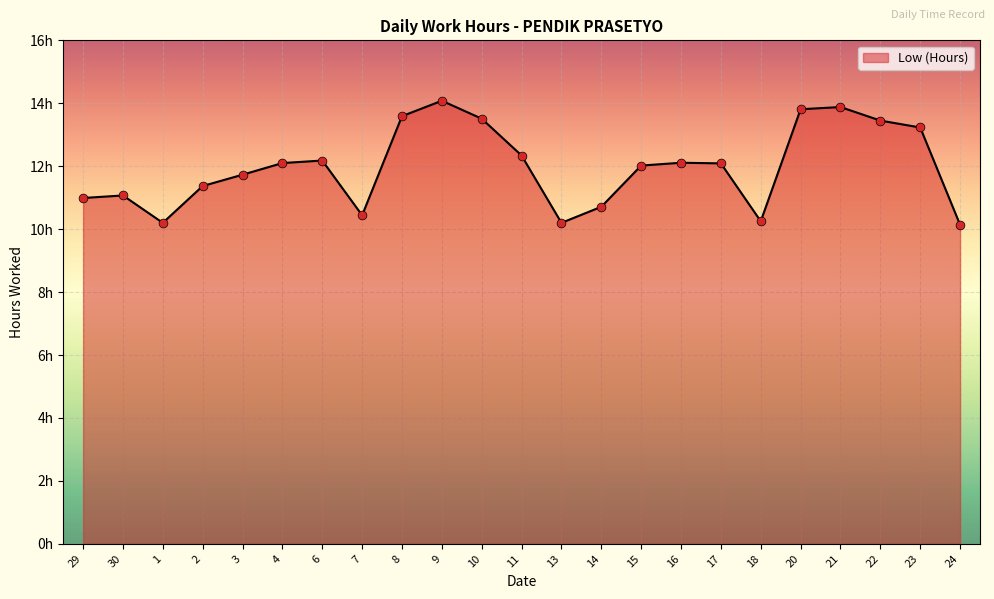

Which has a higher value, 8 or 23?

8